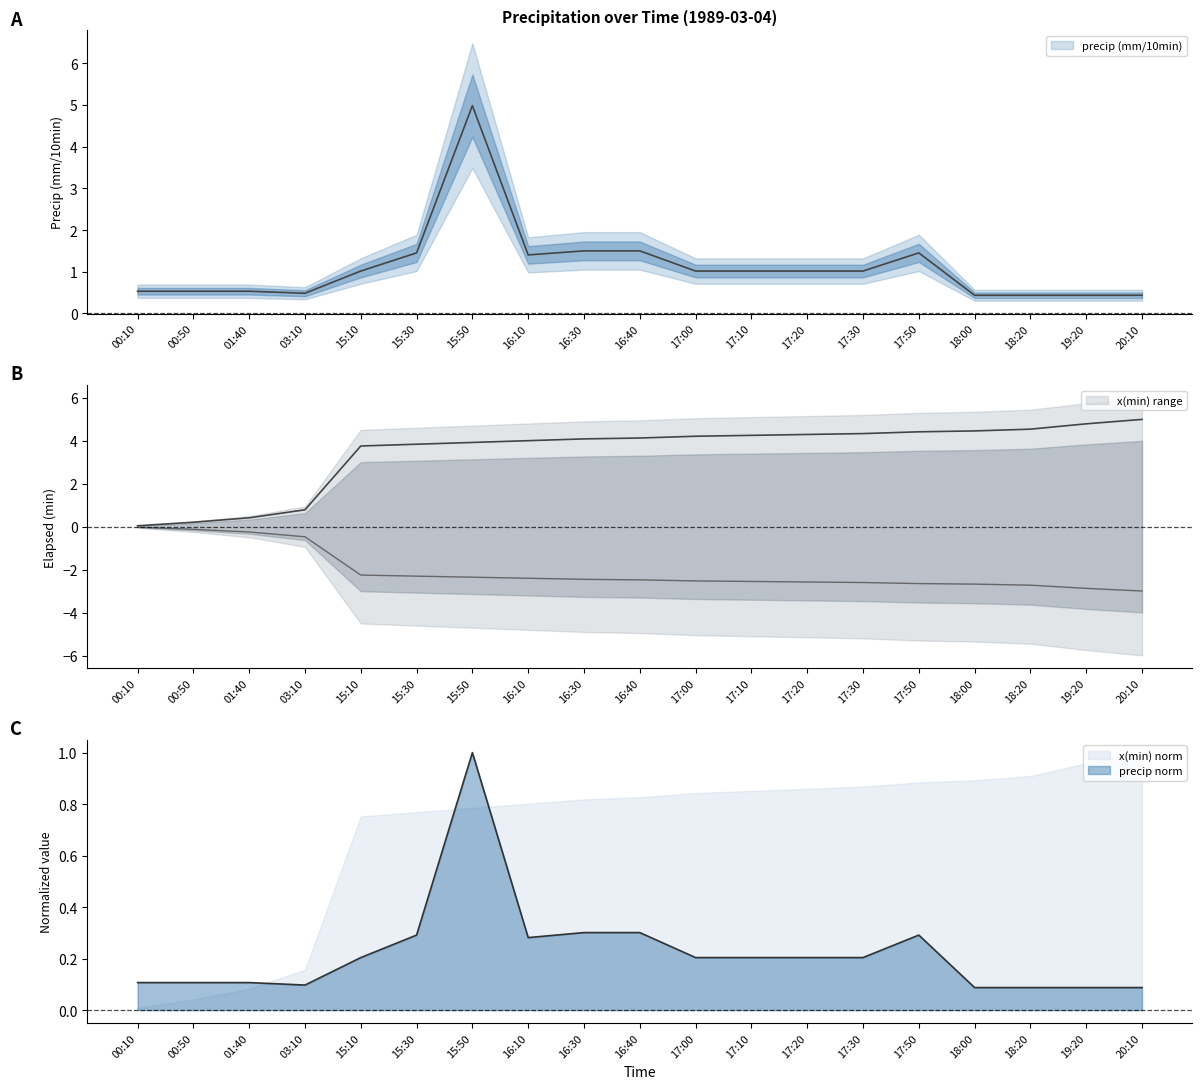

Which category has the highest value across all series?

15:50